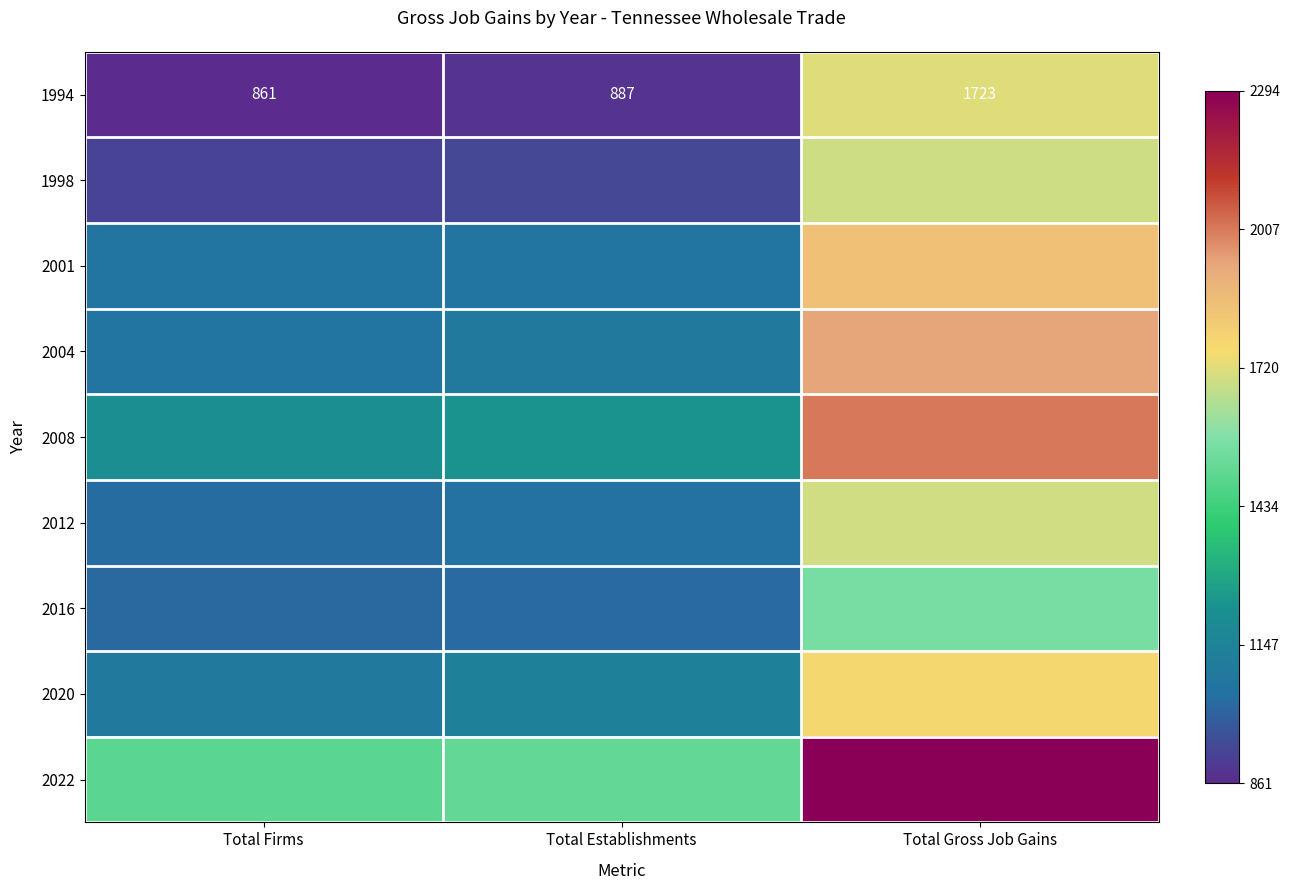

What is the total value across all series at Total Firms?

9773